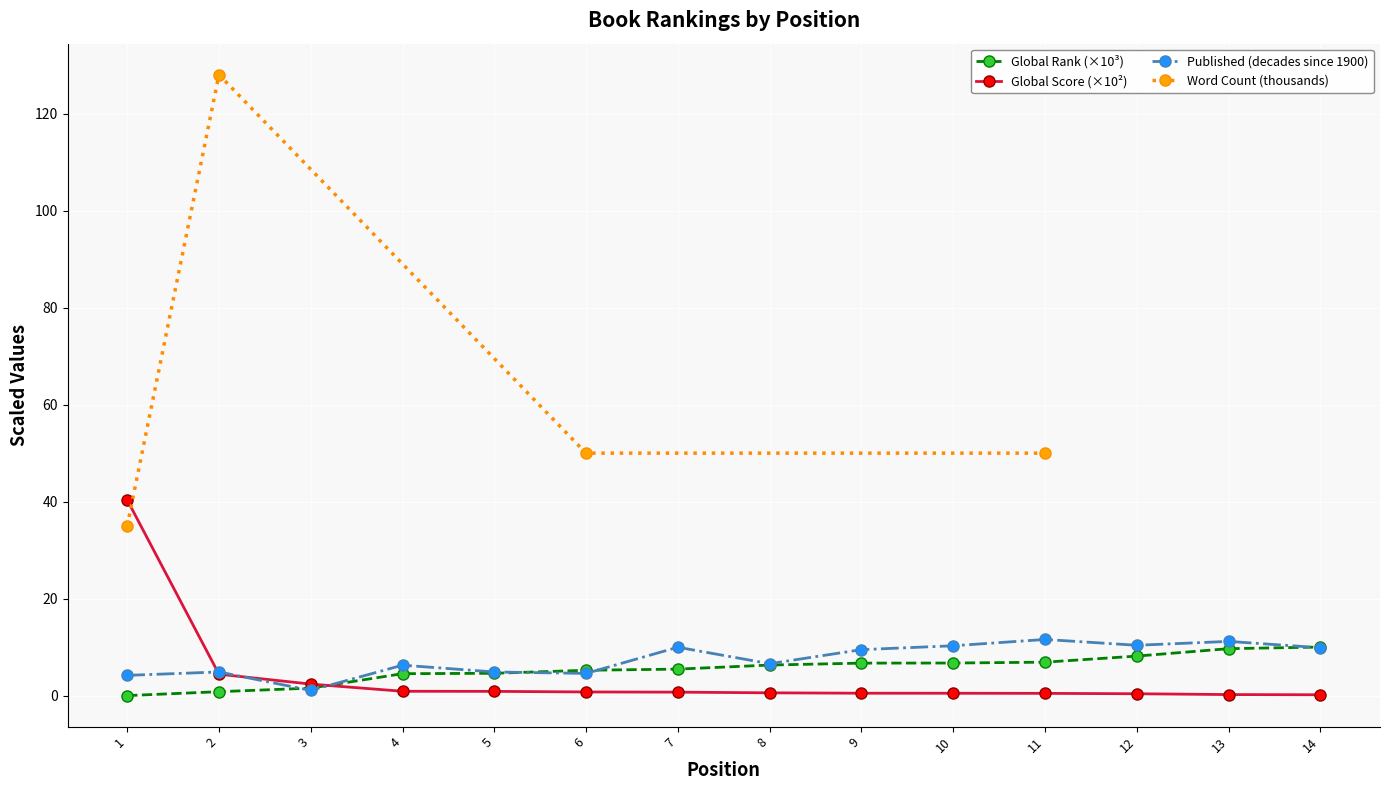

True or false: there are more than 2 points higher than both neighbors.

True